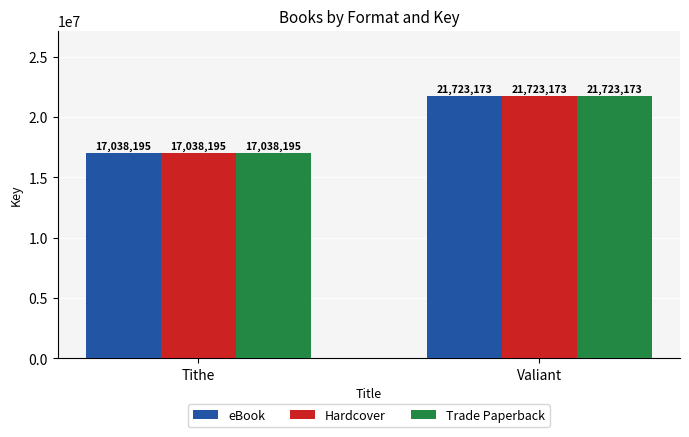

What is the approximate value of Hardcover at Valiant?

21723173